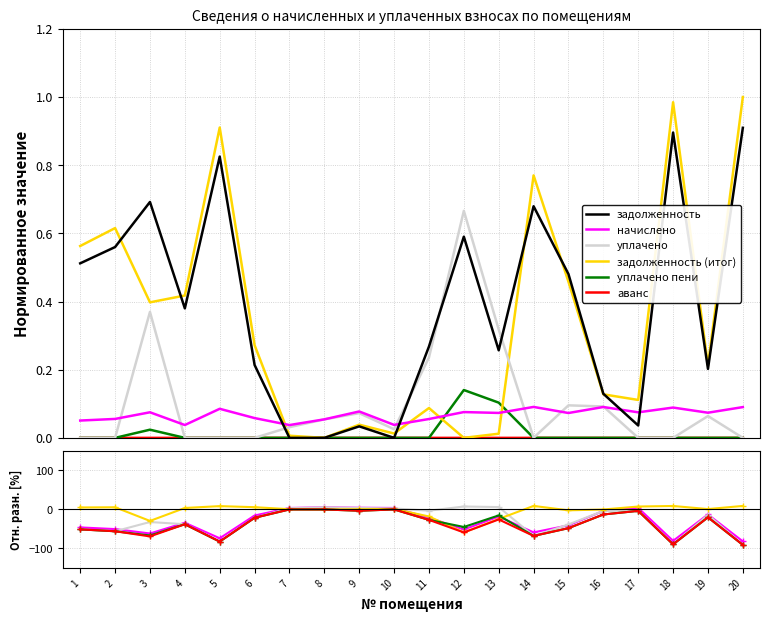

At which category does the chart reach its peak across all series?

14